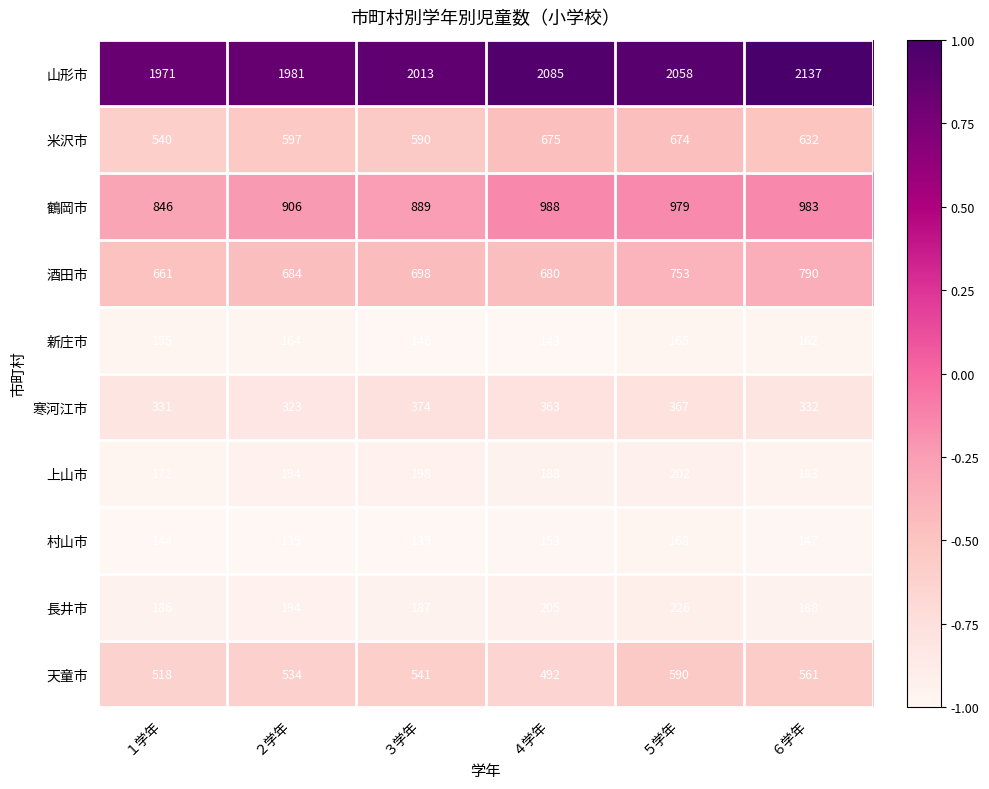

What is the maximum value for 山形市?

2137